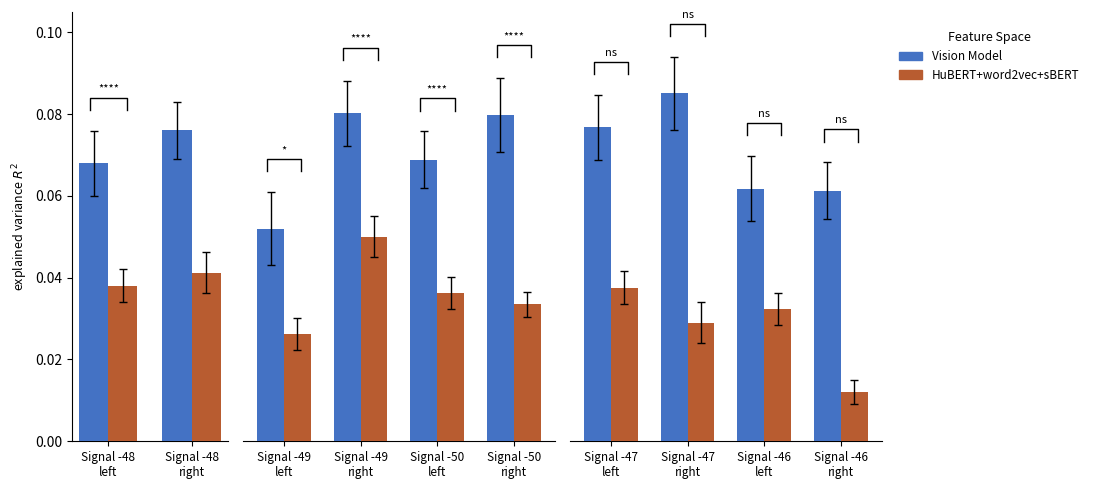

Between Signal -47 left and Signal -47 right, which is larger?

Signal -47 right